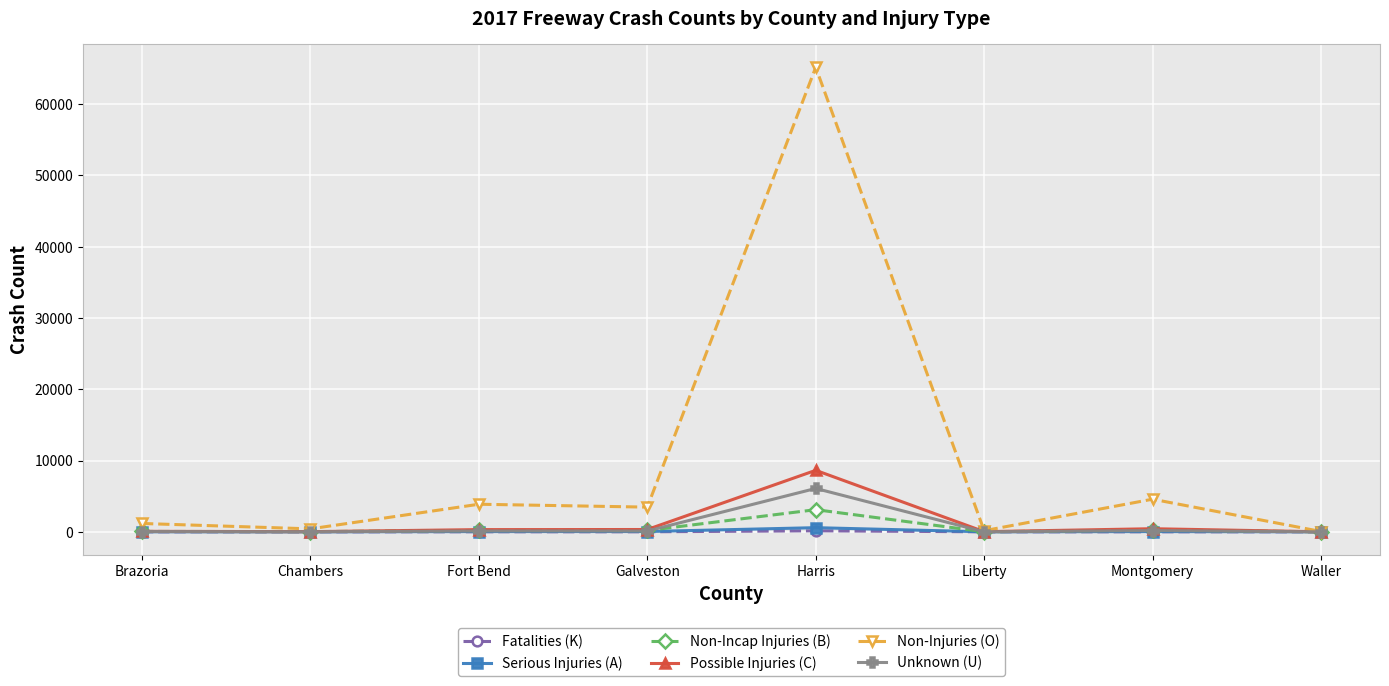

Which series has the widest spread of values?

Non-Injuries (O)